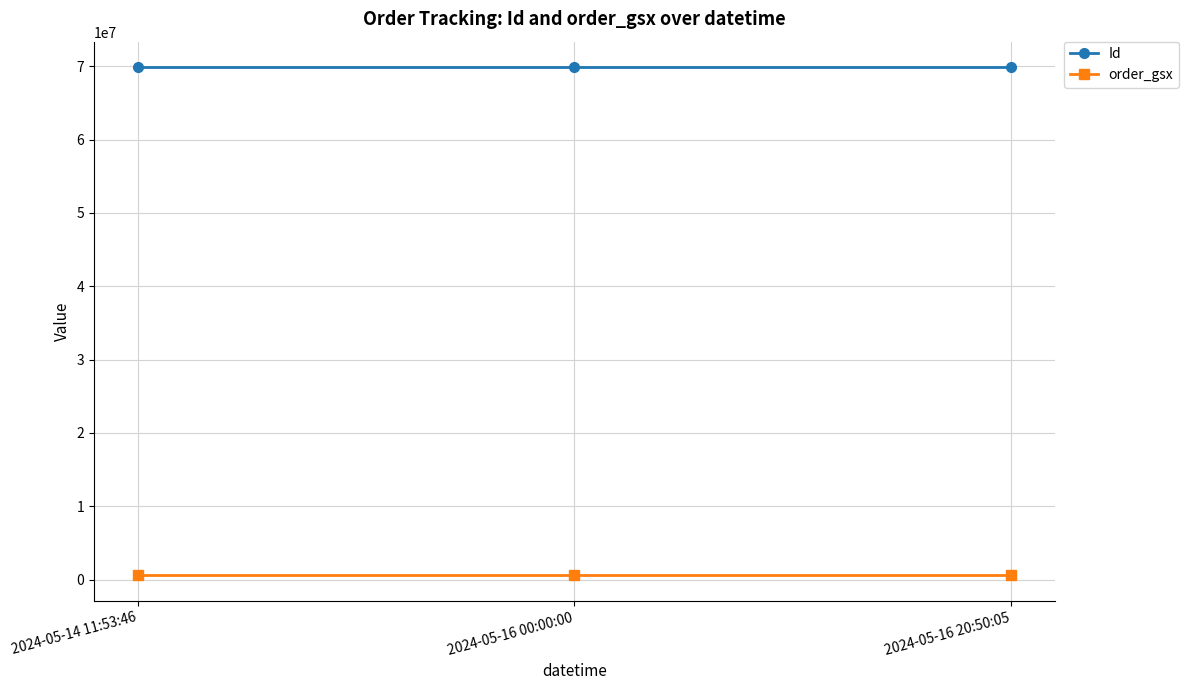

Which series has the largest total across all categories?

Id